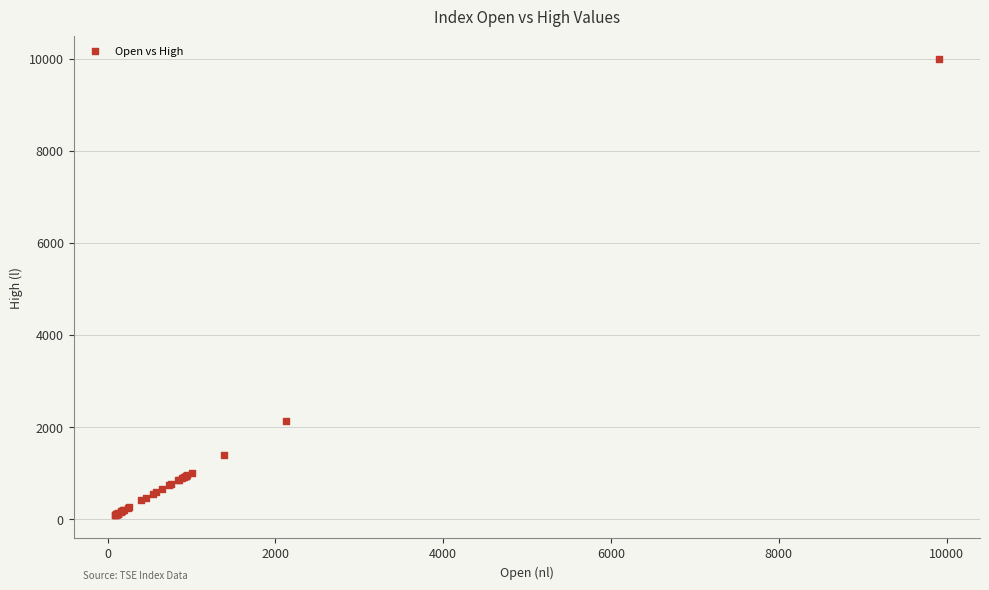

What Y value in the scatter plot is closest to 5038?

2137.3